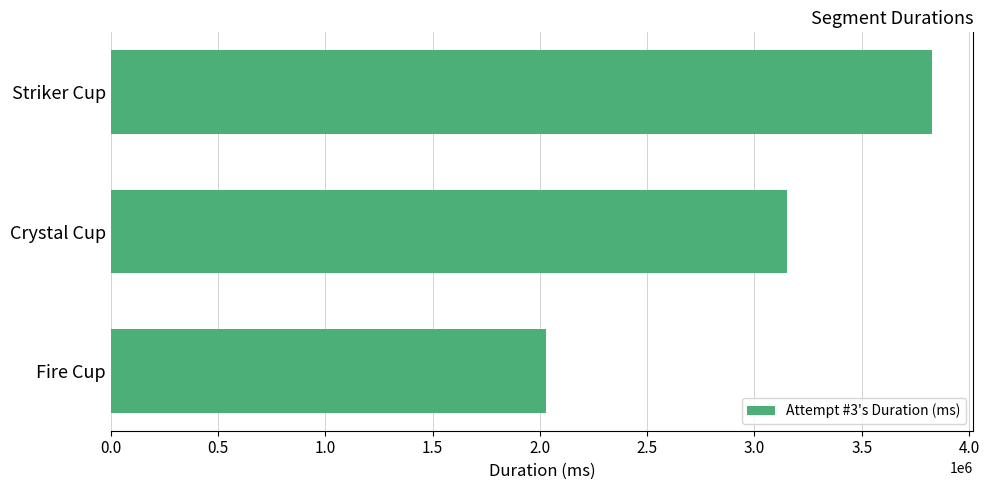

At which label is the value closest to 2928699?

Crystal Cup